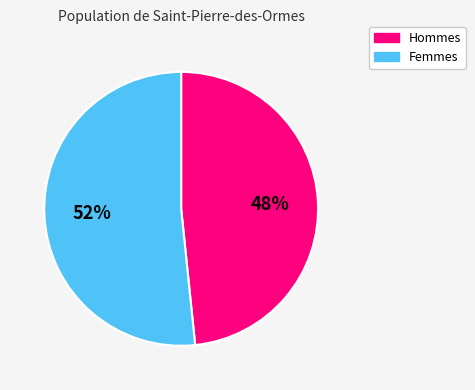

Is there any slice that represents more than half of the pie?

Yes